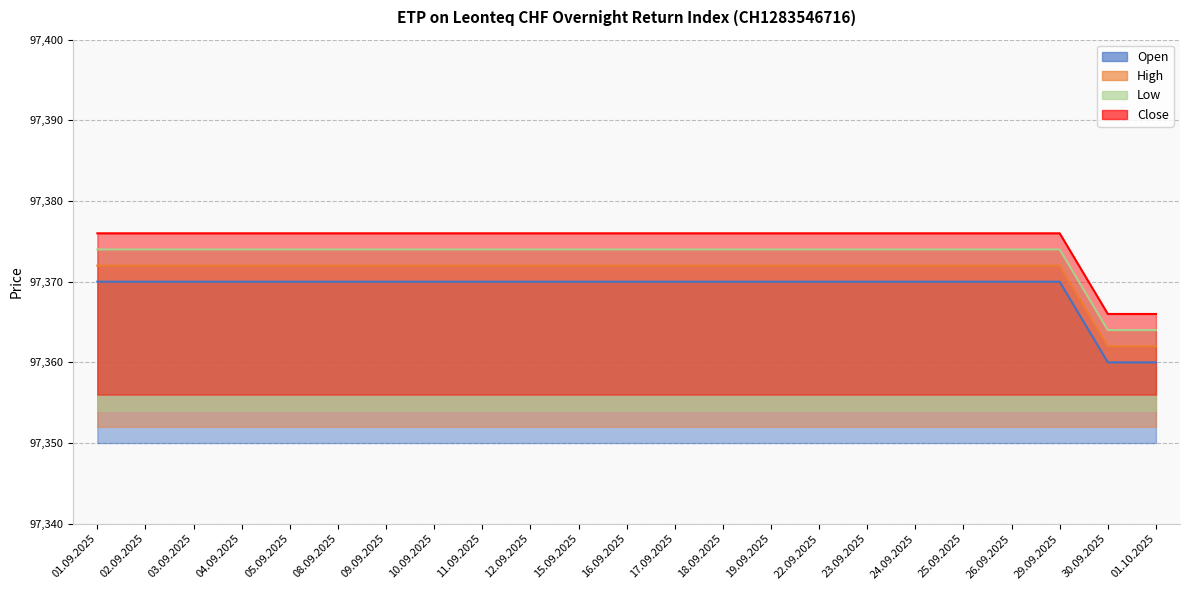

What position from the left is 09.09.2025?

7